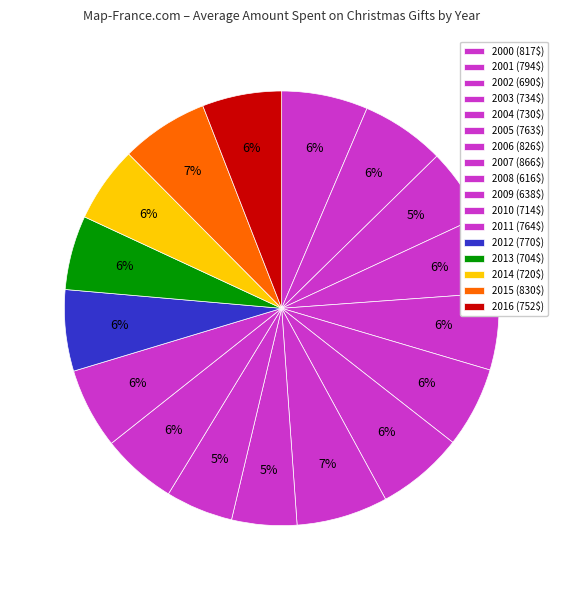

Which has a higher value, 2005 or 2012?

2012